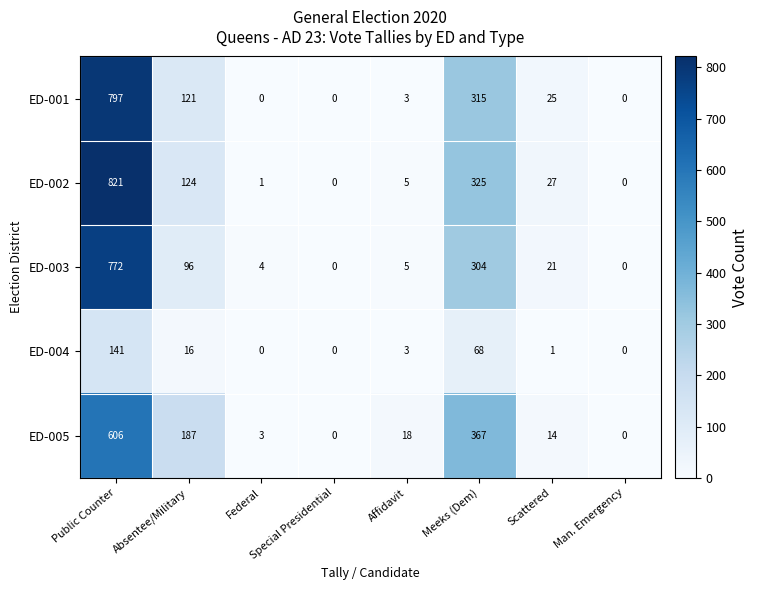

Is it true that ED-001 equals 232 at Public Counter?

False